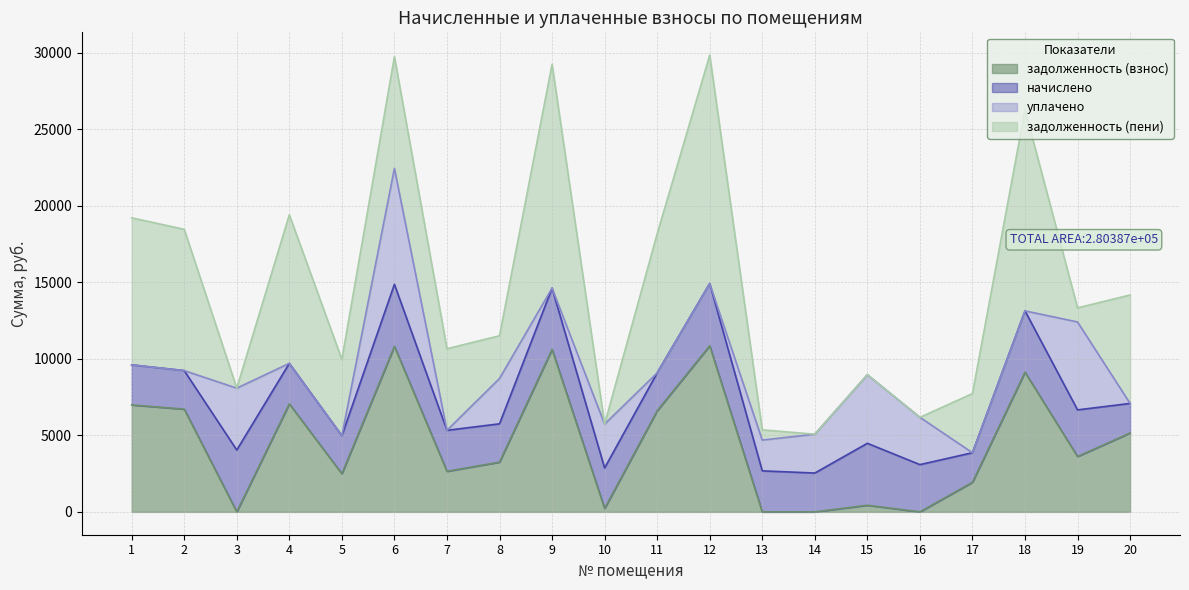

Between which two adjacent categories do задолженность (взнос) and уплачено first intersect?

2 and 3